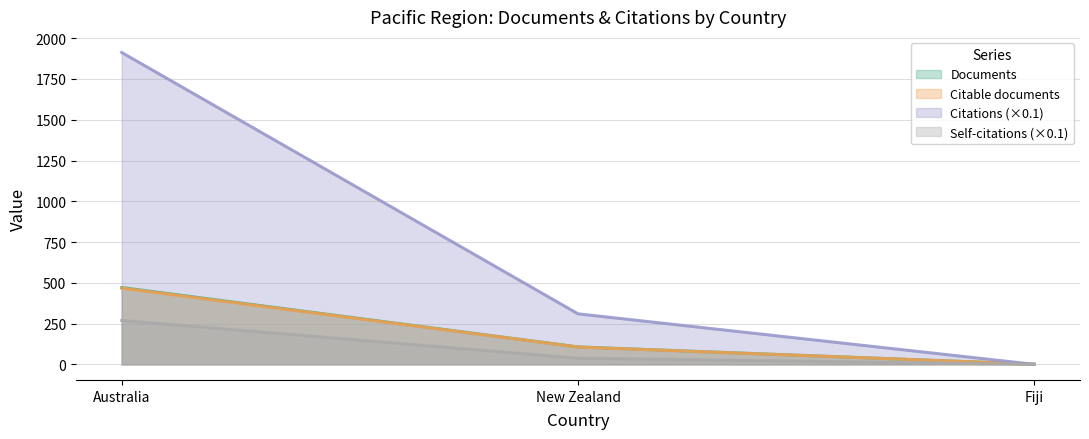

Between Australia and Fiji, which is larger?

Australia